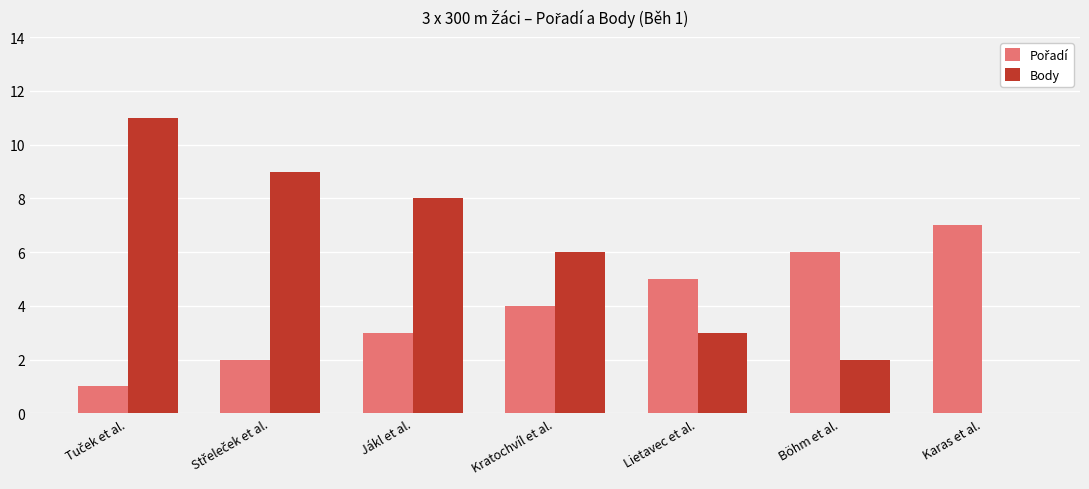

True or false: Body has a value of 0 at Karas et al..

True